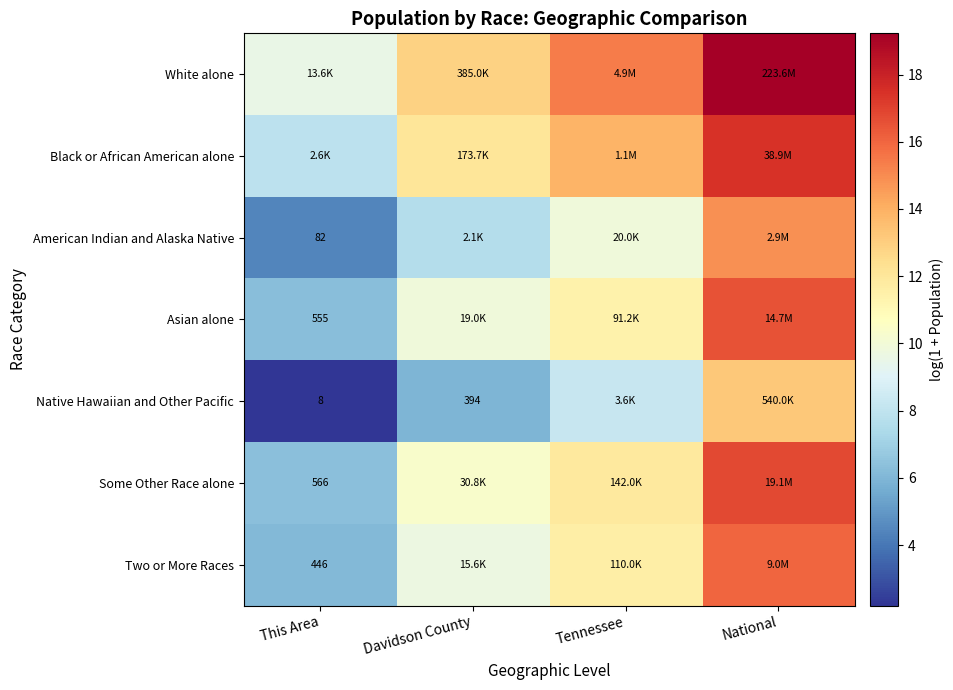

List the series in order of their peak value, lowest first.

Native Hawaiian and Other Pacific, American Indian and Alaska Native, Two or More Races, Asian alone, Some Other Race alone, Black or African American alone, White alone